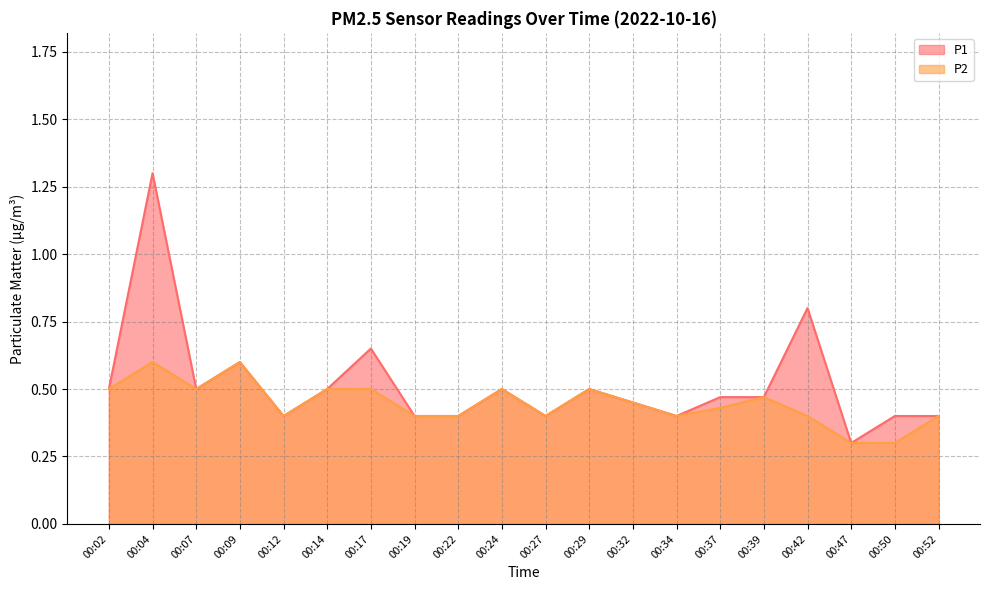

Reading right to left, transcribe all the data shown in this chart.

P1: 0.4	0.4	0.3	0.8	0.5	0.5	0.4	0.5	0.5	0.4	0.5	0.4	0.4	0.7	0.5	0.4	0.6	0.5	1.3	0.5
P2: 0.4	0.3	0.3	0.4	0.5	0.4	0.4	0.5	0.5	0.4	0.5	0.4	0.4	0.5	0.5	0.4	0.6	0.5	0.6	0.5